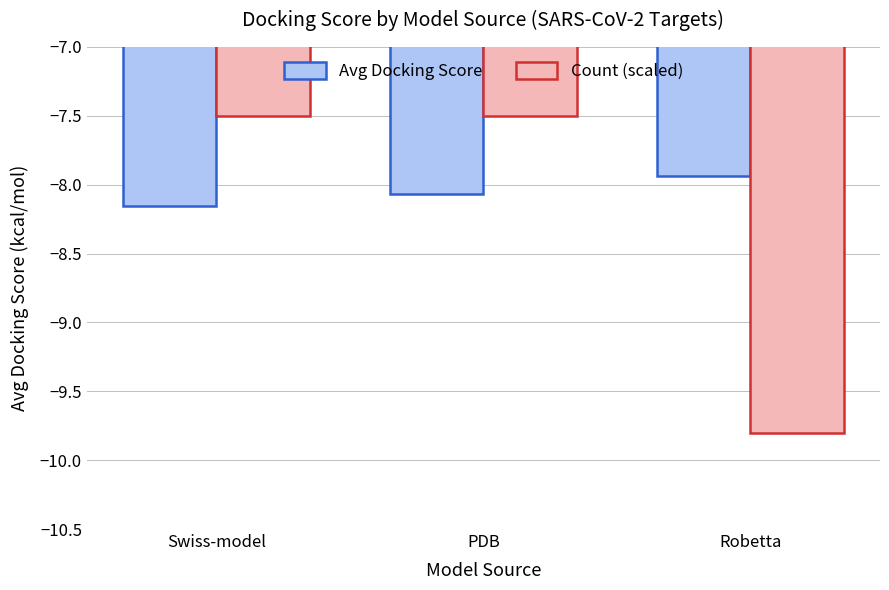

What position from the right is PDB?

2